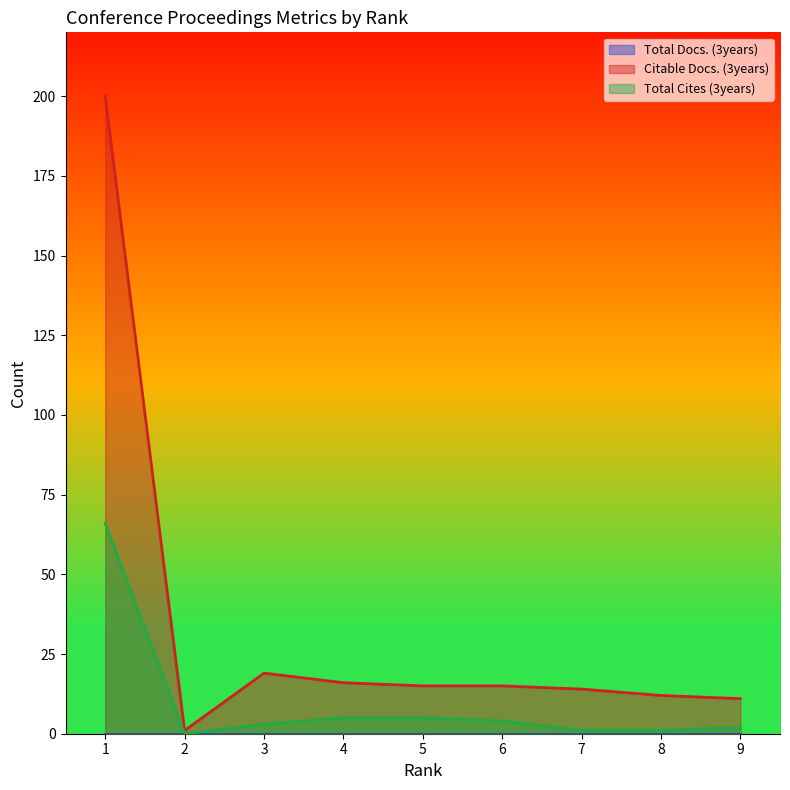

Which series has the largest total across all categories?

Citable Docs. (3years)